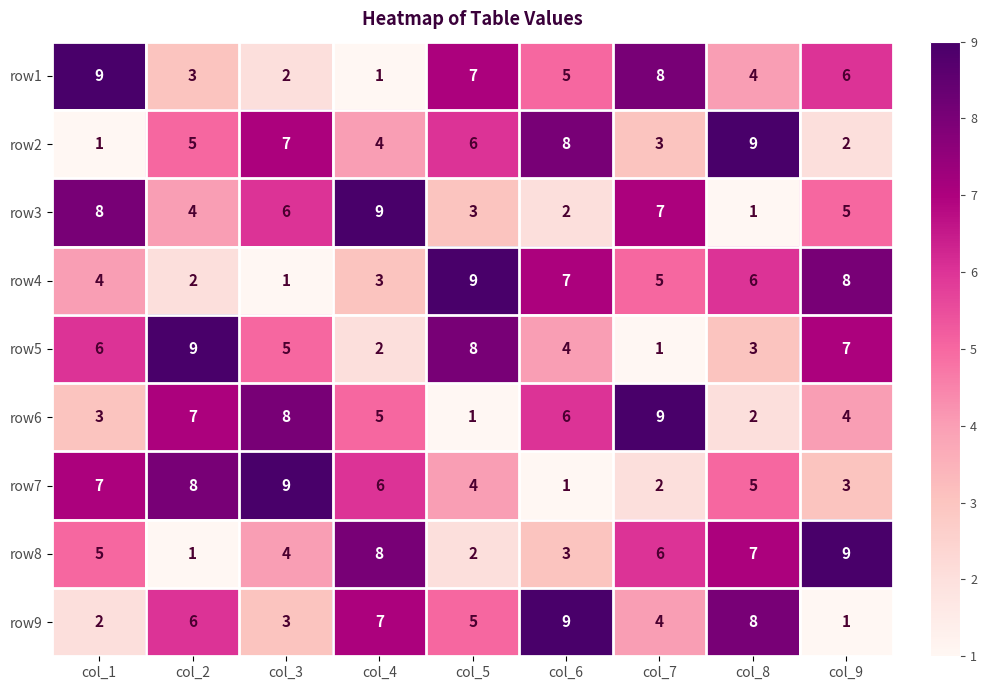

What is the minimum value shown in the chart?

1